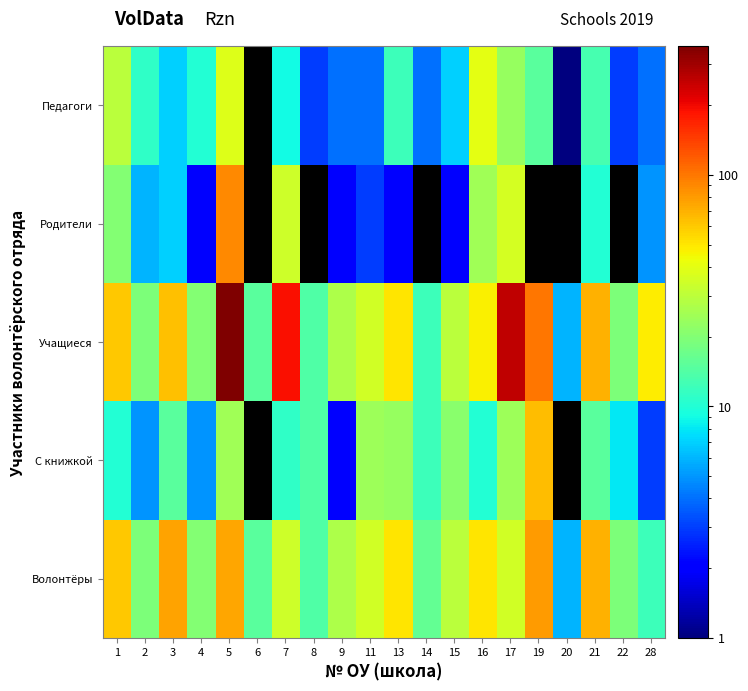

At how many categories does at least one series exceed 335?

1